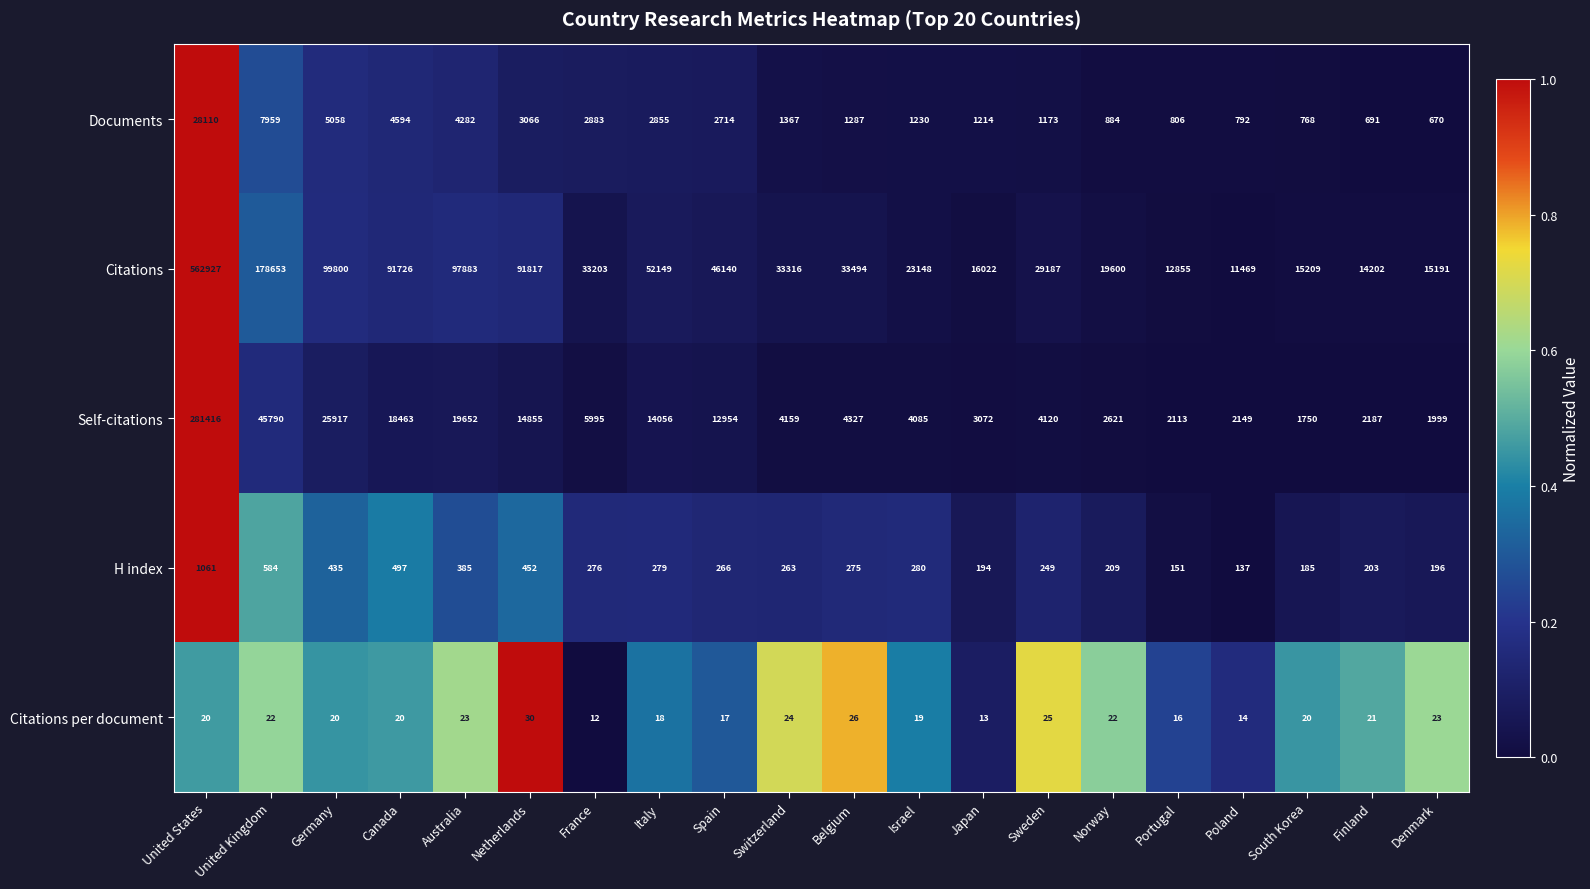

What is the maximum value for Citations per document?

30